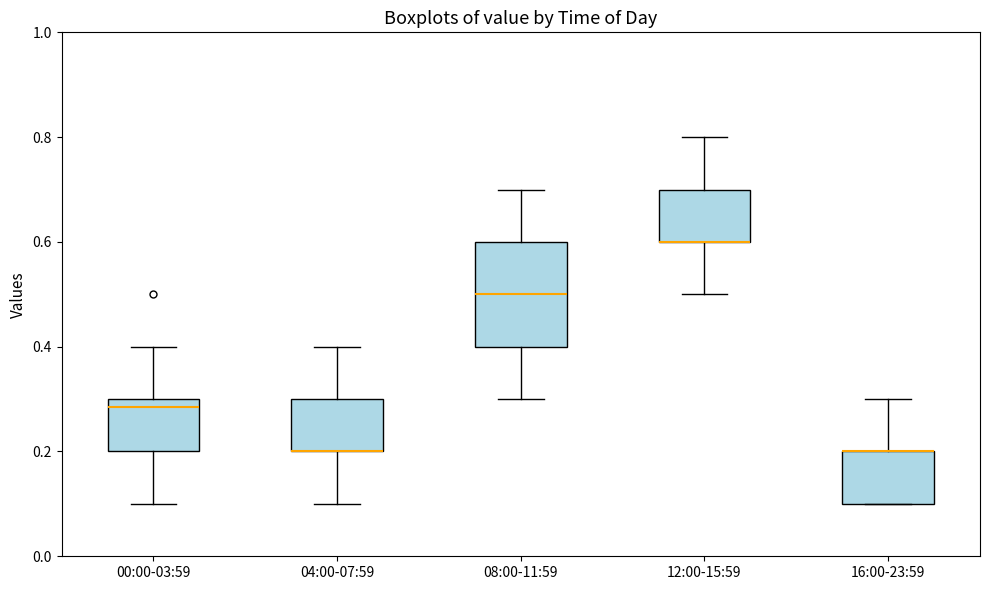

Reading left to right, read every box against the y-axis: the position of its median line, the range the box covers, and the ends of its whiskers. The values are not printed on the chart, so give them approximately, as read against the axis.

00:00-03:59: median 0.28, box 0.20 to 0.30, whiskers 0.10 to 0.40
04:00-07:59: median 0.20 (drawn on the box's lower edge), box 0.20 to 0.30, whiskers 0.10 to 0.40
08:00-11:59: median 0.50, box 0.40 to 0.60, whiskers 0.30 to 0.70
12:00-15:59: median 0.60 (drawn on the box's lower edge), box 0.60 to 0.70, whiskers 0.50 to 0.80
16:00-23:59: median 0.20 (drawn on the box's upper edge), box 0.10 to 0.20, whiskers 0.10 to 0.30